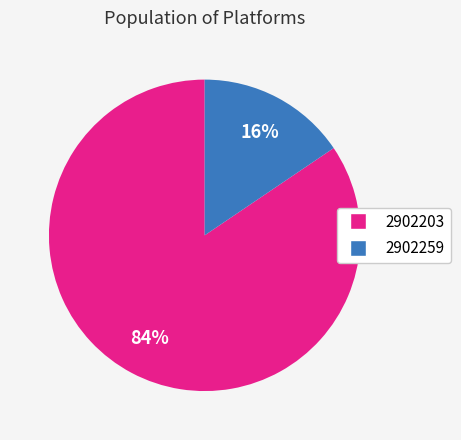

To the nearest percent, what is the combined percentage of 2902203 and 2902259?

100%